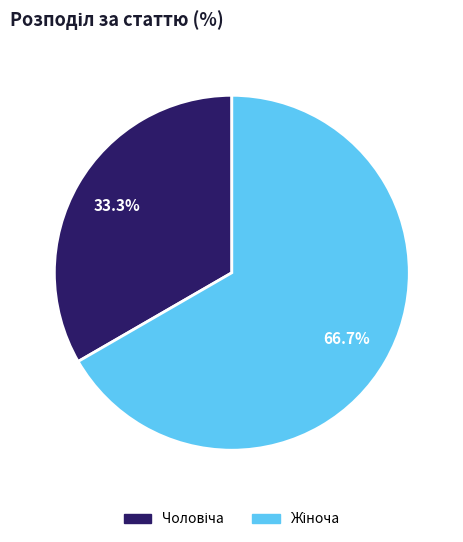

How many segments does this pie chart have?

2